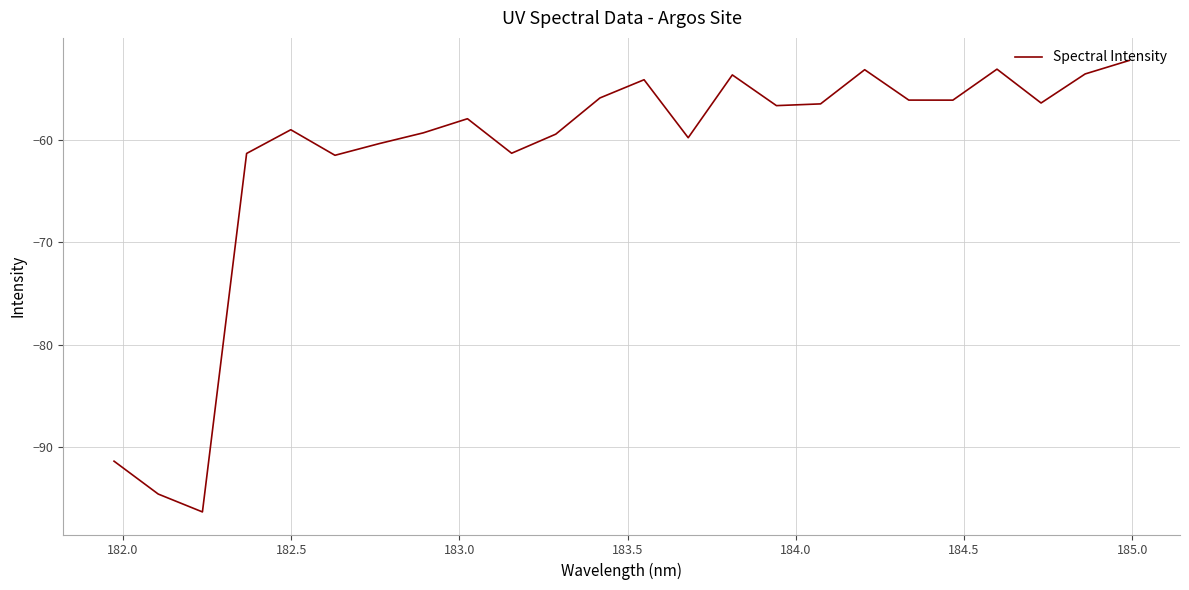

What is the difference between the maximum and minimum values?

44.1